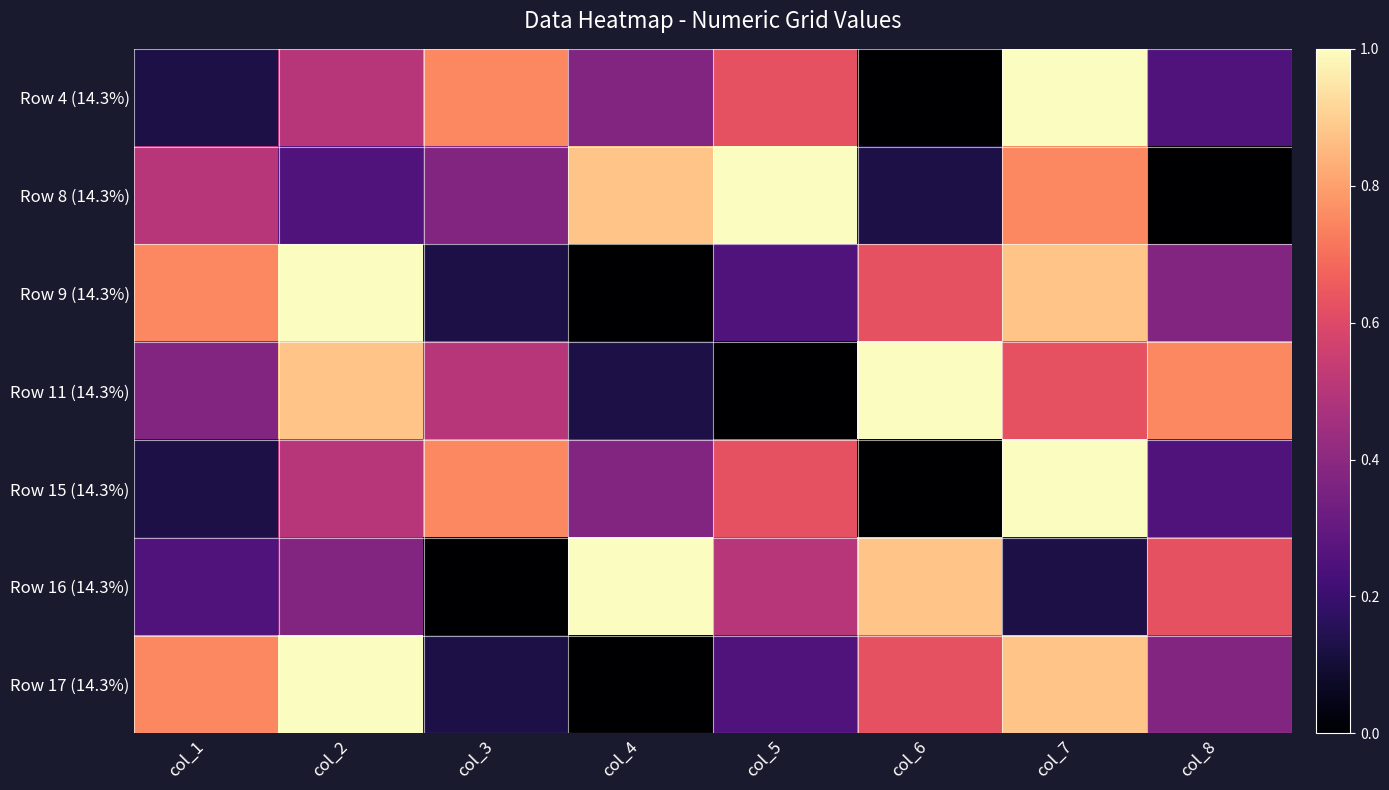

Which has a higher value, col_3 or col_4?

col_3